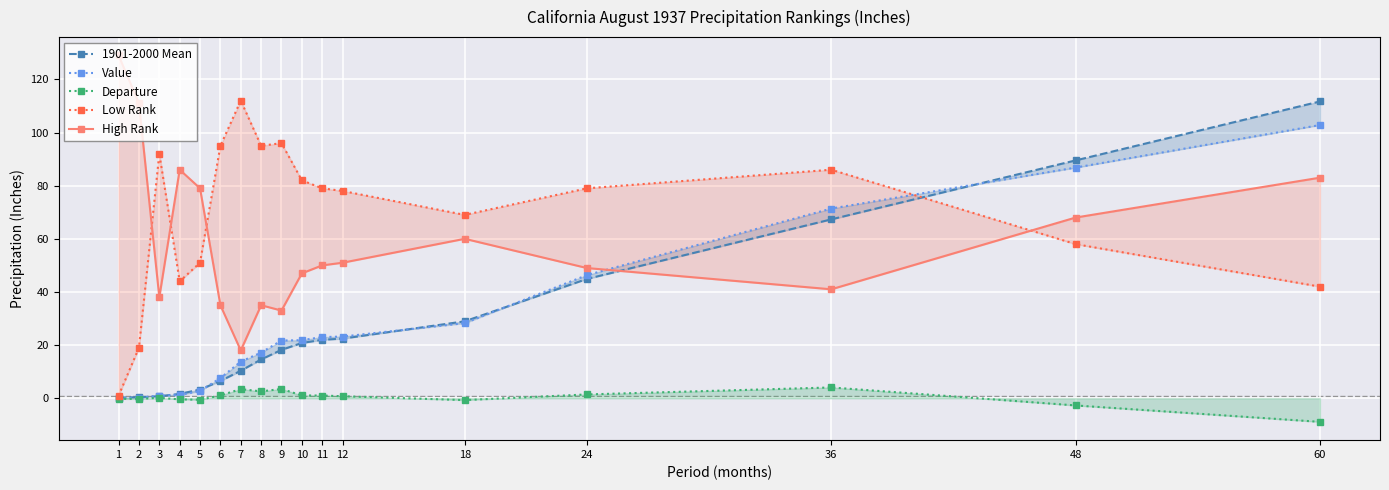

What is the difference between the High Rank values at 8 and 3?

3.0